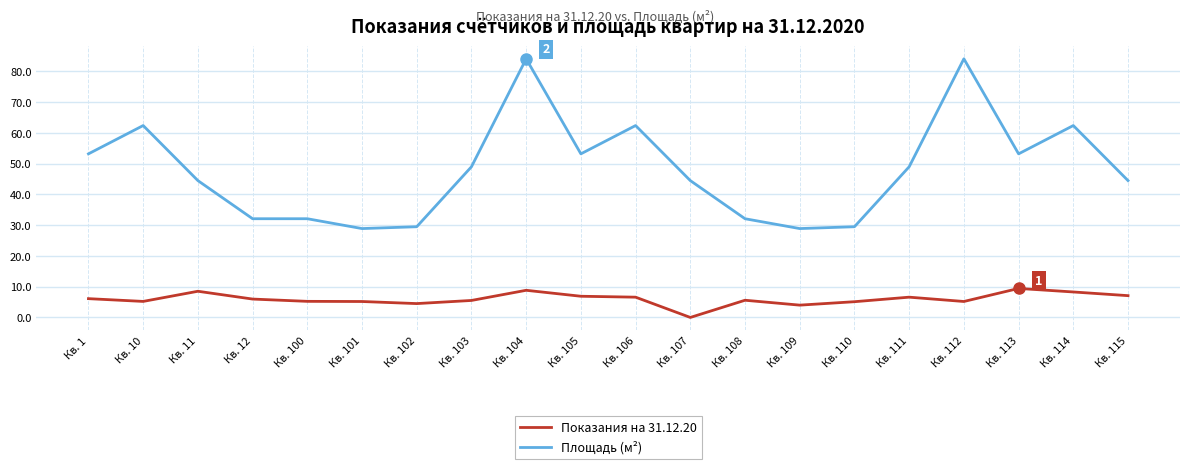

What is the difference between the maximum and minimum values in the Показания на 31.12.20 series?

9.4